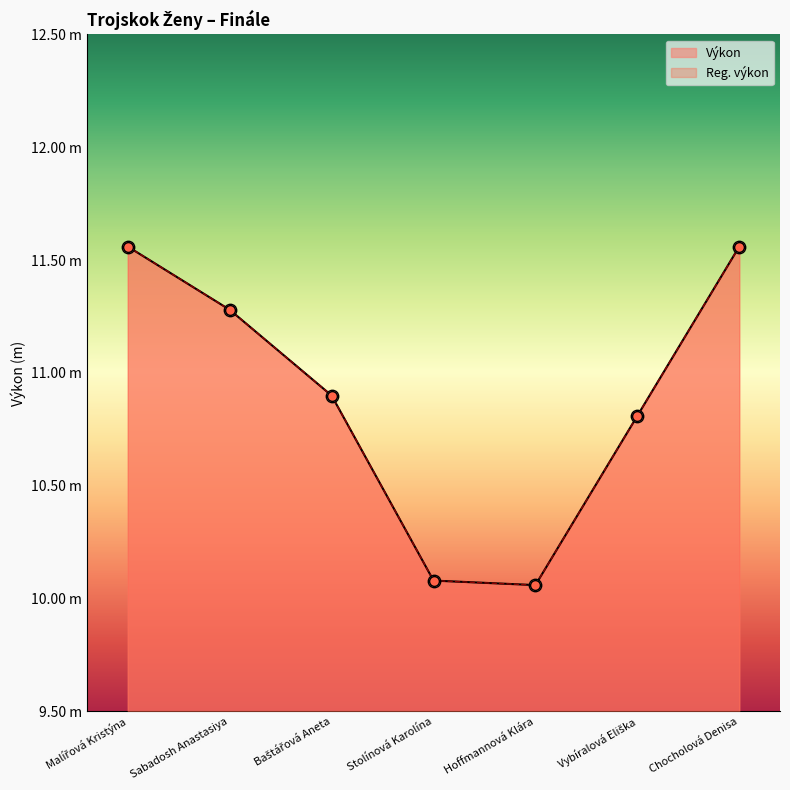

At how many categories does at least one series exceed 11?

3